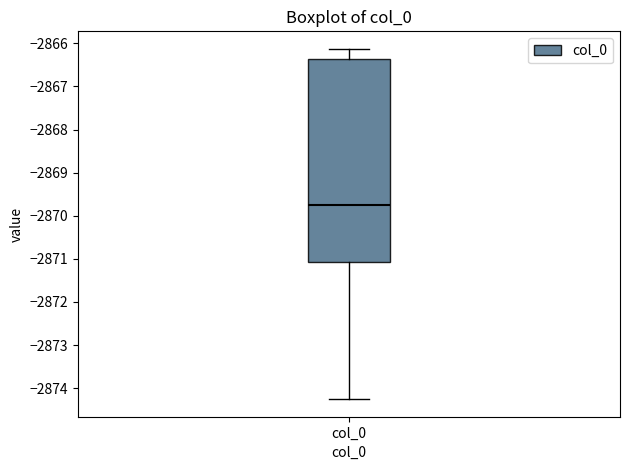

Transcribe this box plot: give where the median line is, the range the box spans, and where the two whiskers end, as read against the y-axis. The values are not printed on the chart, so give them approximately, as read against the axis.

median -2869.7, box -2871.1 to -2866.4, whiskers -2874.3 to -2866.1